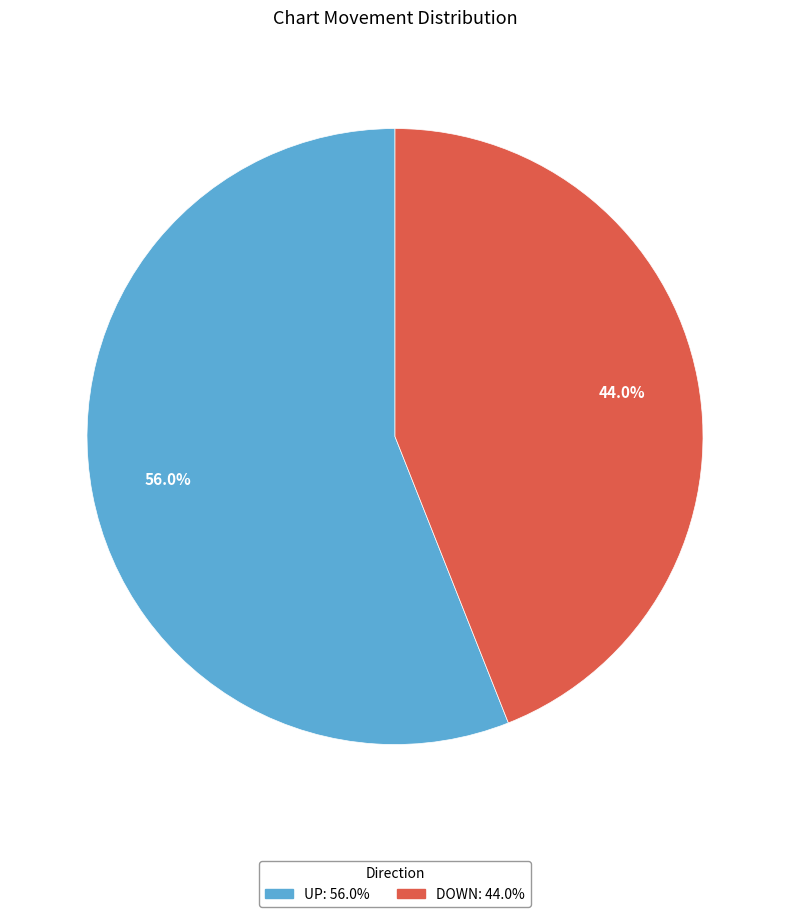

How many segments does this pie chart have?

2